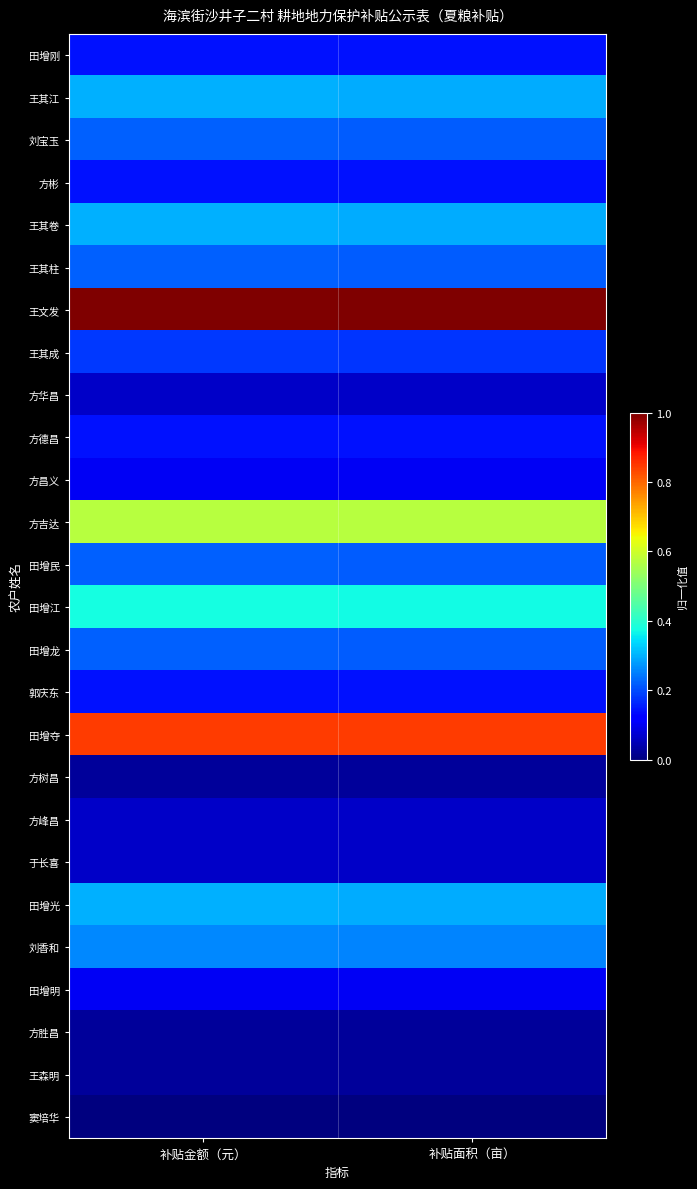

What is the difference between the highest and lowest values at 补贴面积（亩）?

1.0